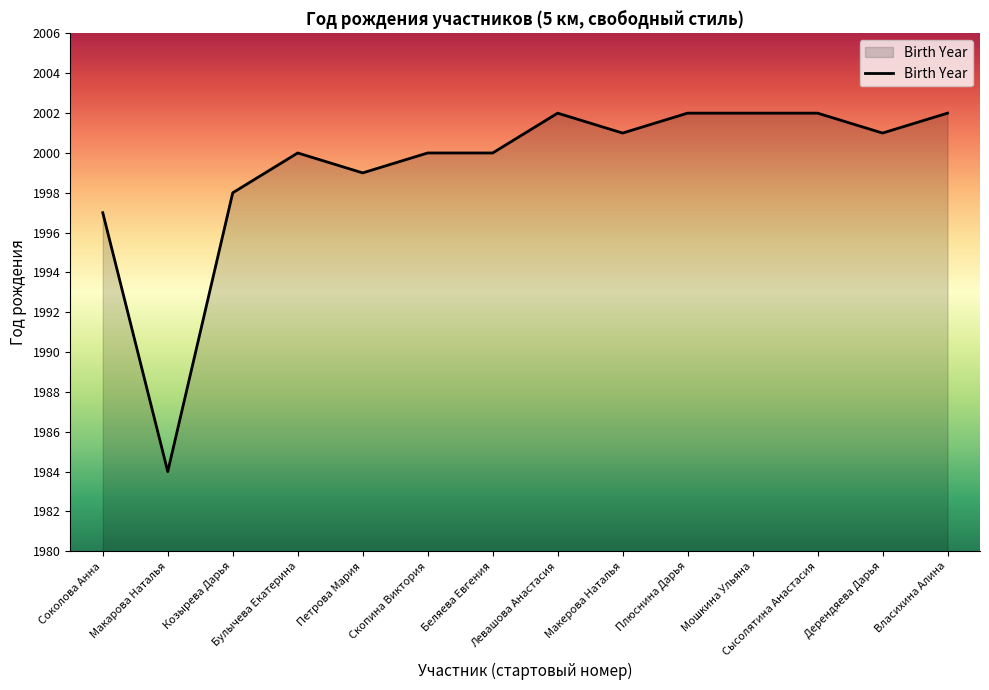

Between Беляева Евгения and Петрова Мария, which is larger?

Беляева Евгения